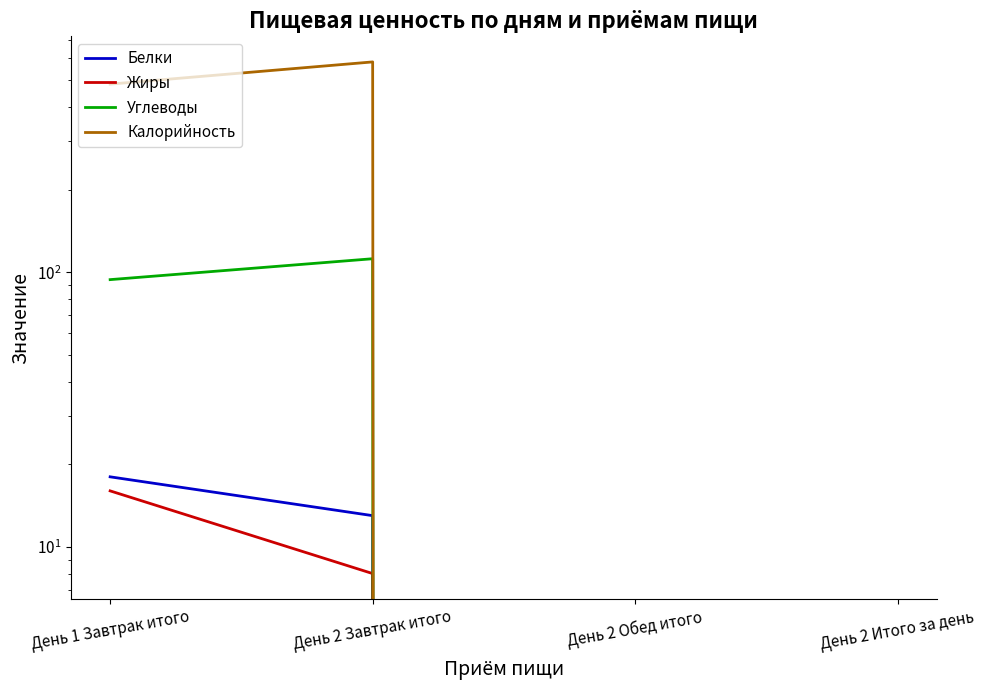

True or false: Белки and Жиры intersect in this chart.

False